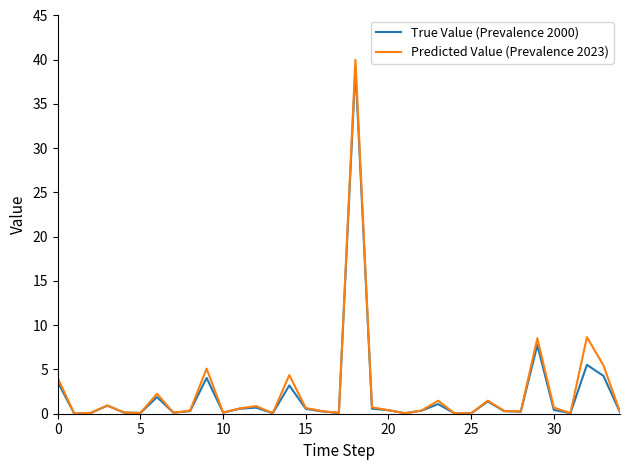

What is the maximum value for Predicted Value (Prevalence 2023)?

40.0